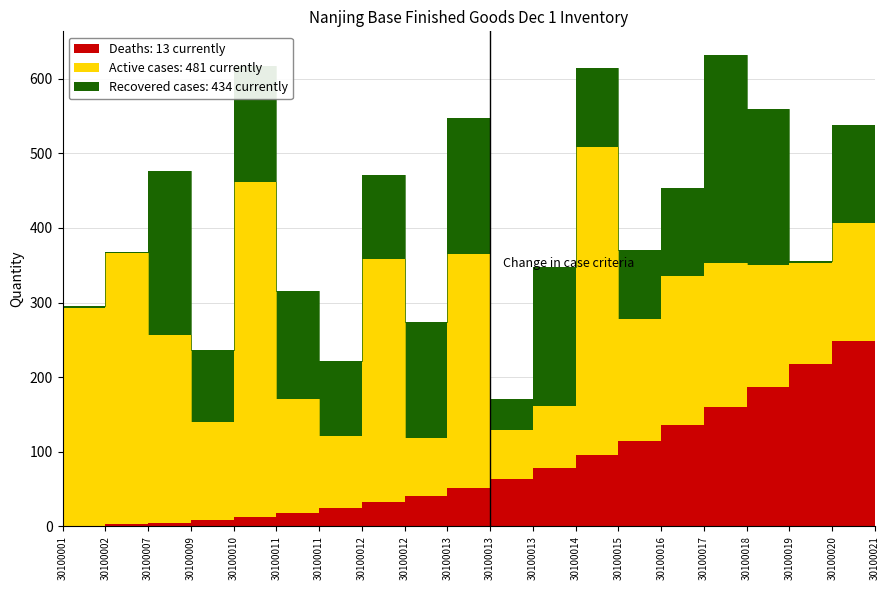

What is the total value across all series at 30100016?

453